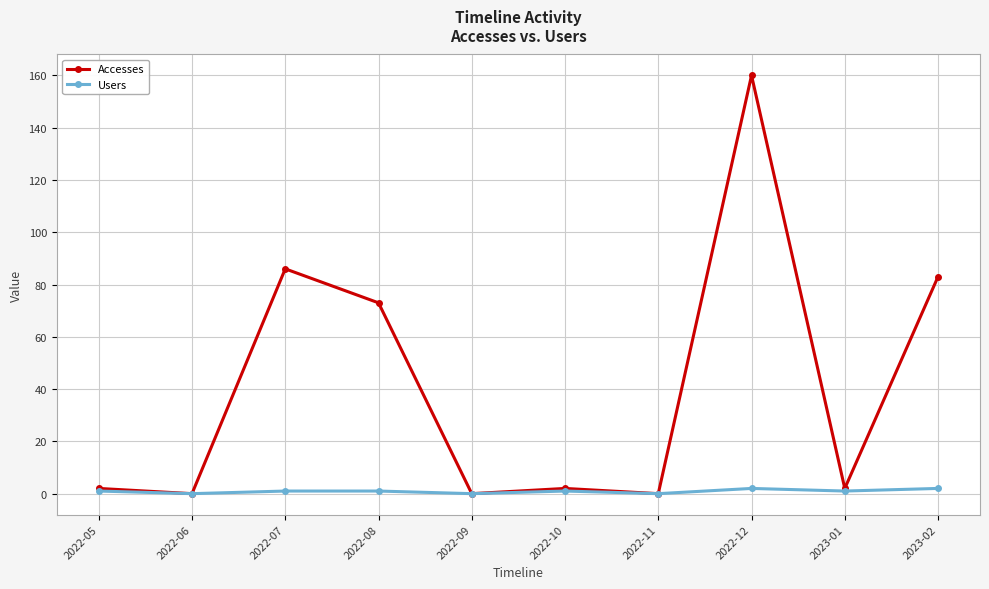

Which series has the largest total across all categories?

Accesses